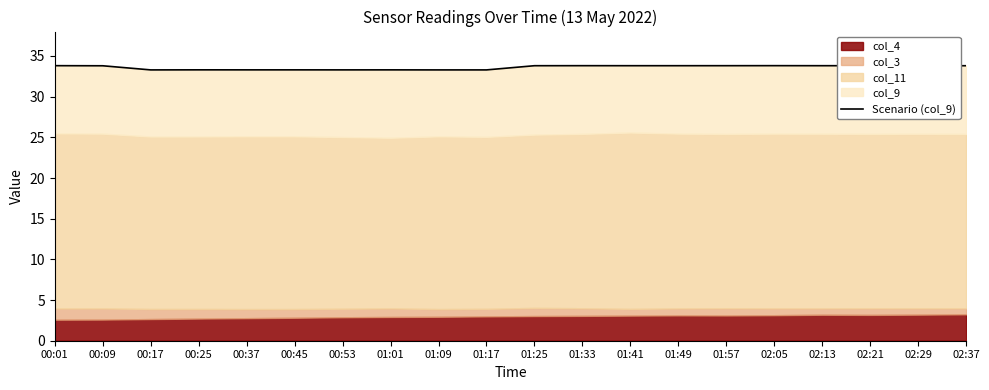

What is the difference between the maximum and minimum values?

0.5